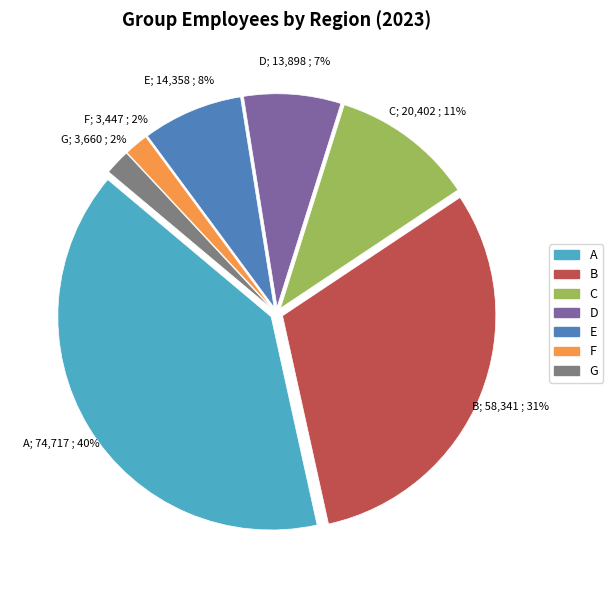

True or false: C accounts for 21% of the total.

False